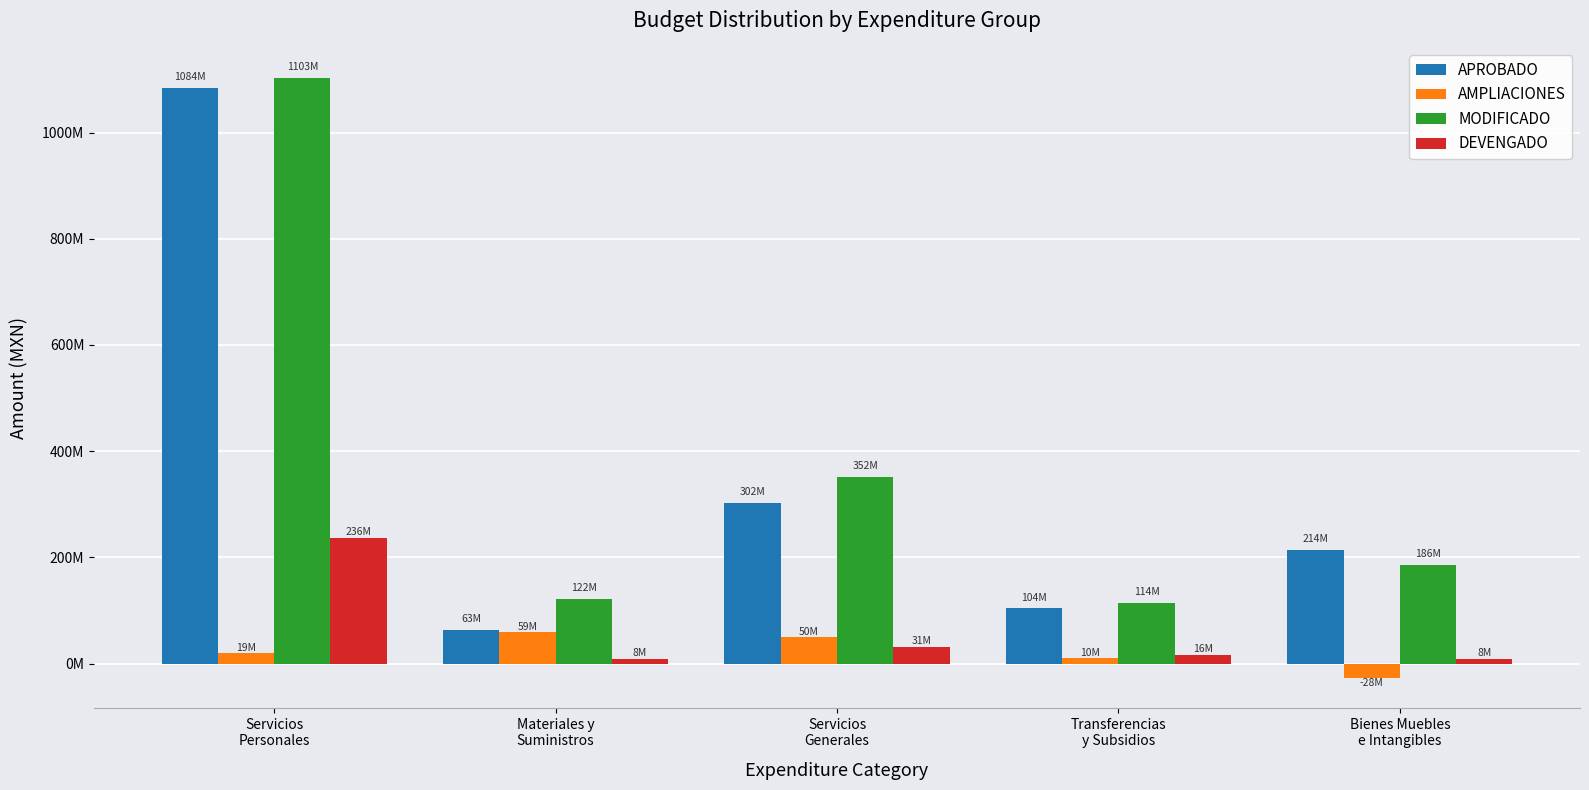

What is the label of the 1st bar from the right?

Bienes Muebles
e Intangibles